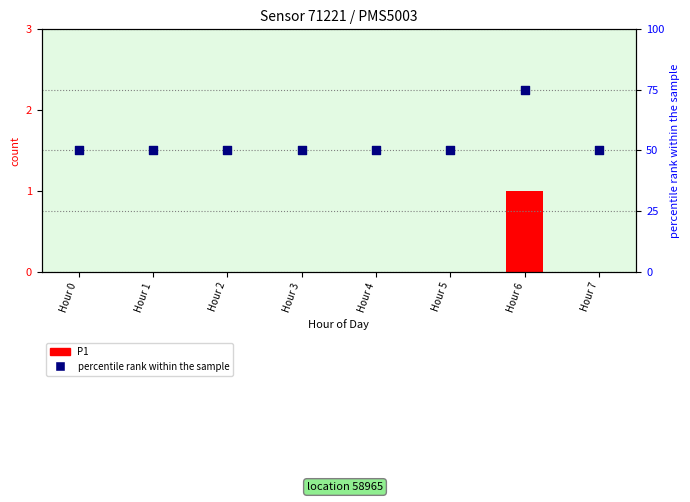

Which series contains the lowest Y value?

P1